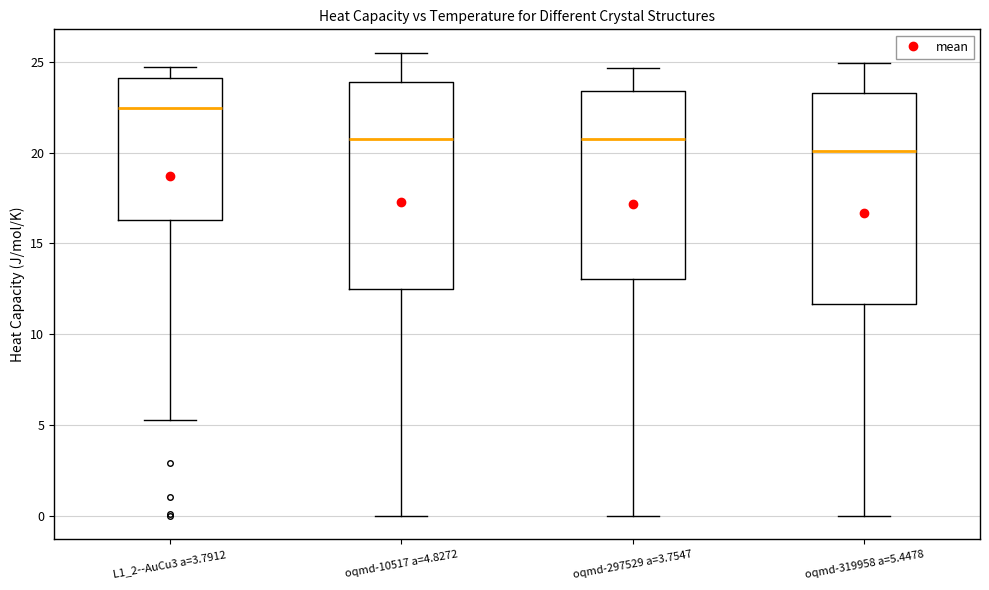

Which box has the highest median line?

L1_2--AuCu3 a=3.7912